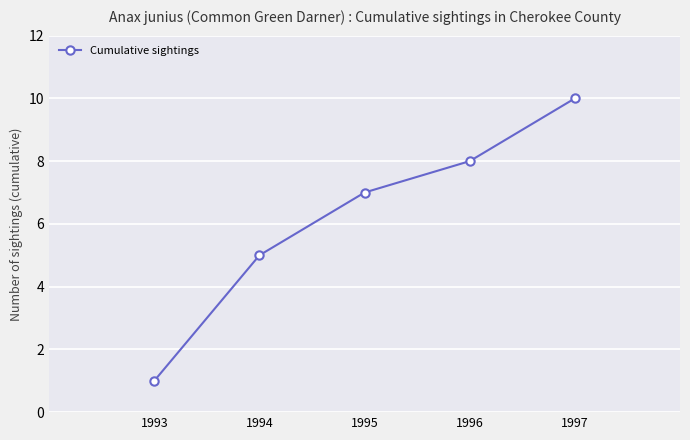

What is the average value?

6